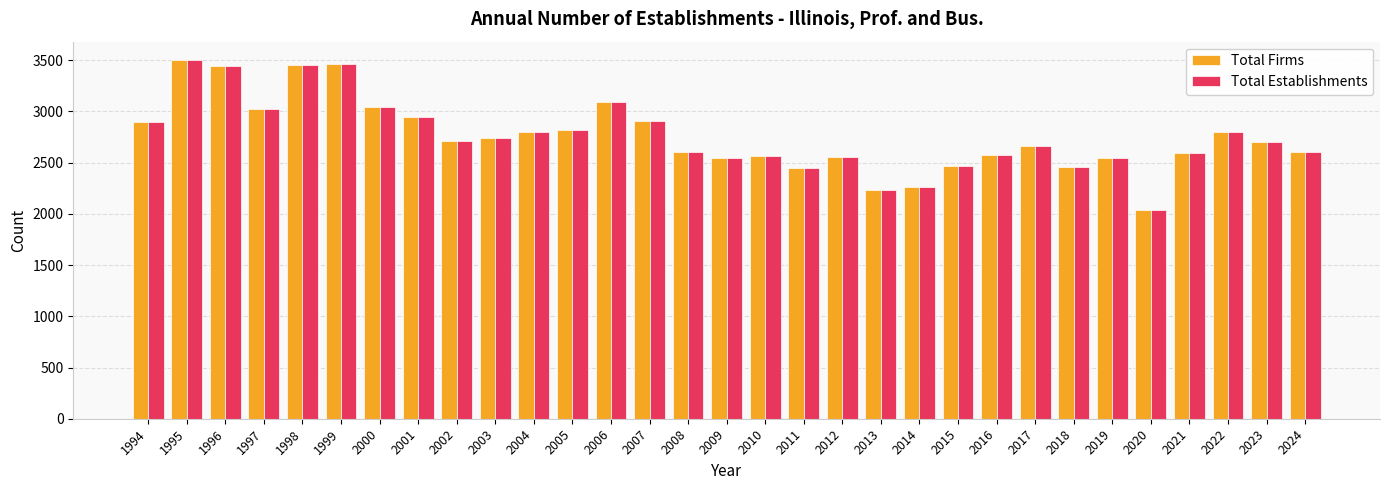

What is the sum of all Total Firms values?

85491